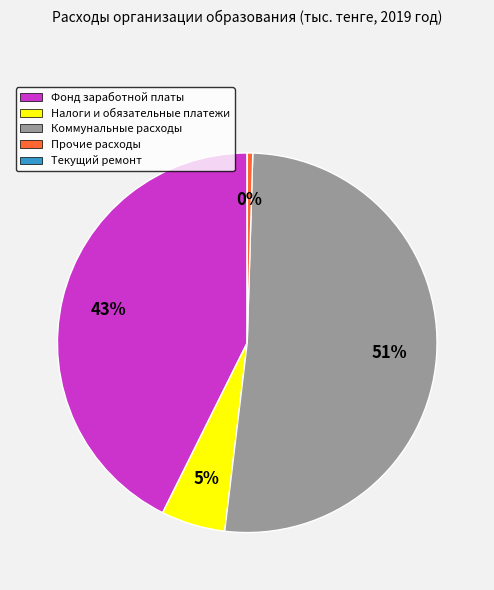

True or false: Прочие расходы accounts for 11% of the total.

False